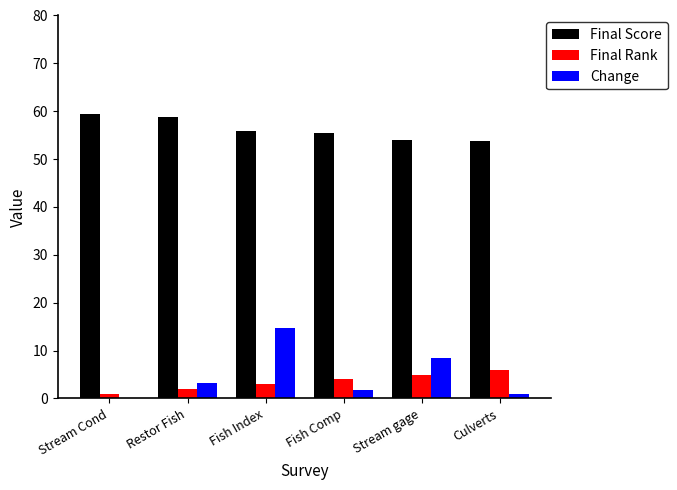

Which series has the largest total across all categories?

Final Score